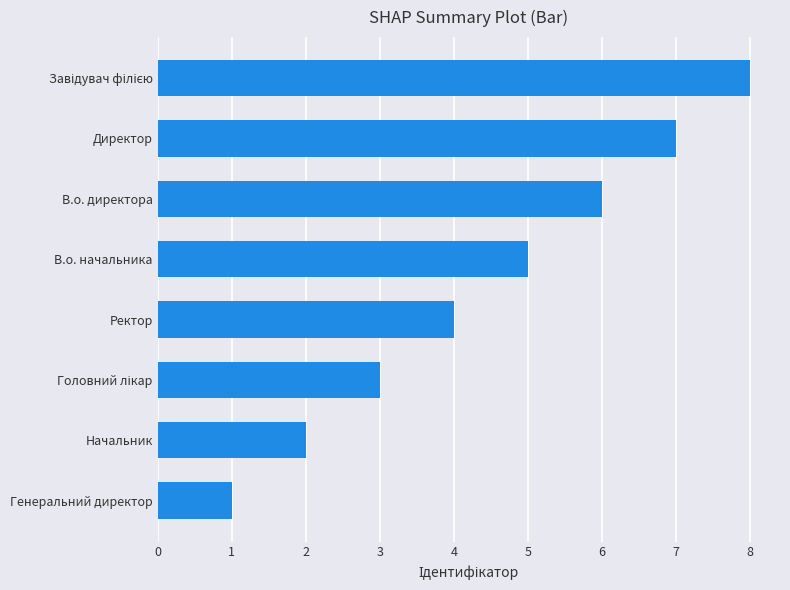

Approximately how many times larger is the value at В.о. начальника compared to В.о. директора?

0.8